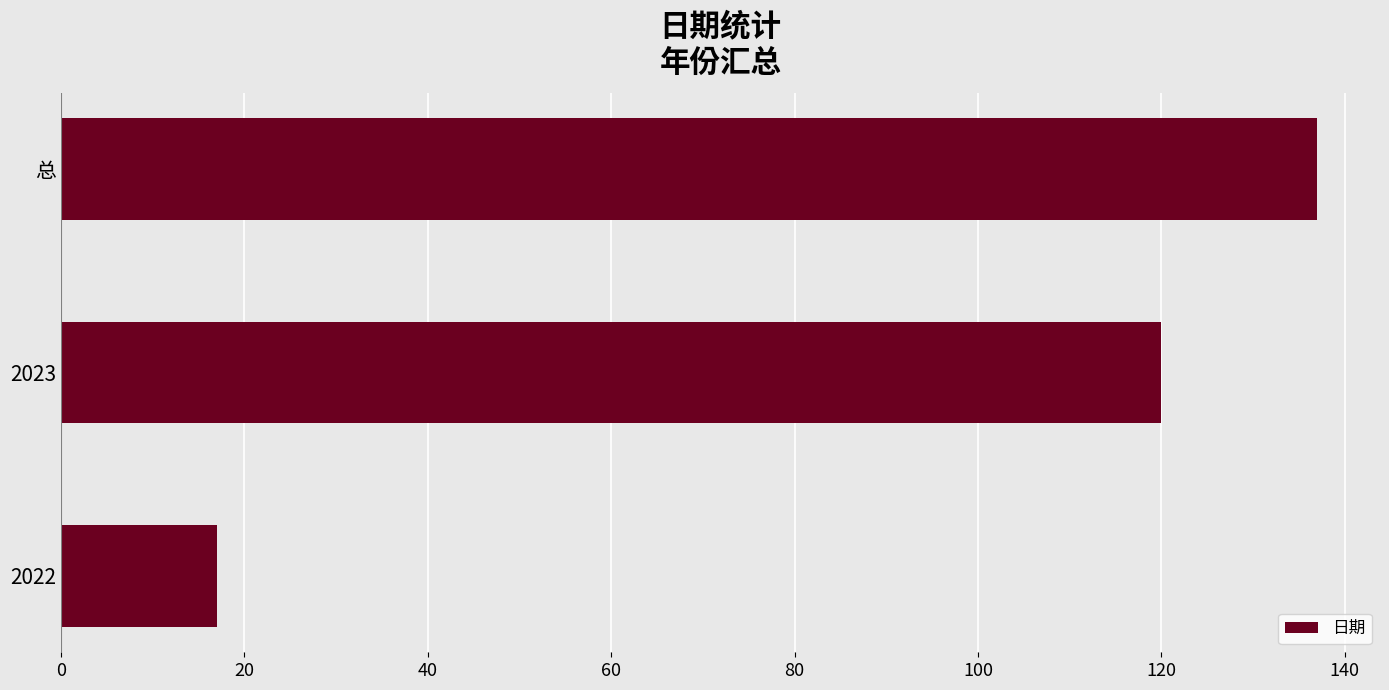

What is the smallest value displayed?

17